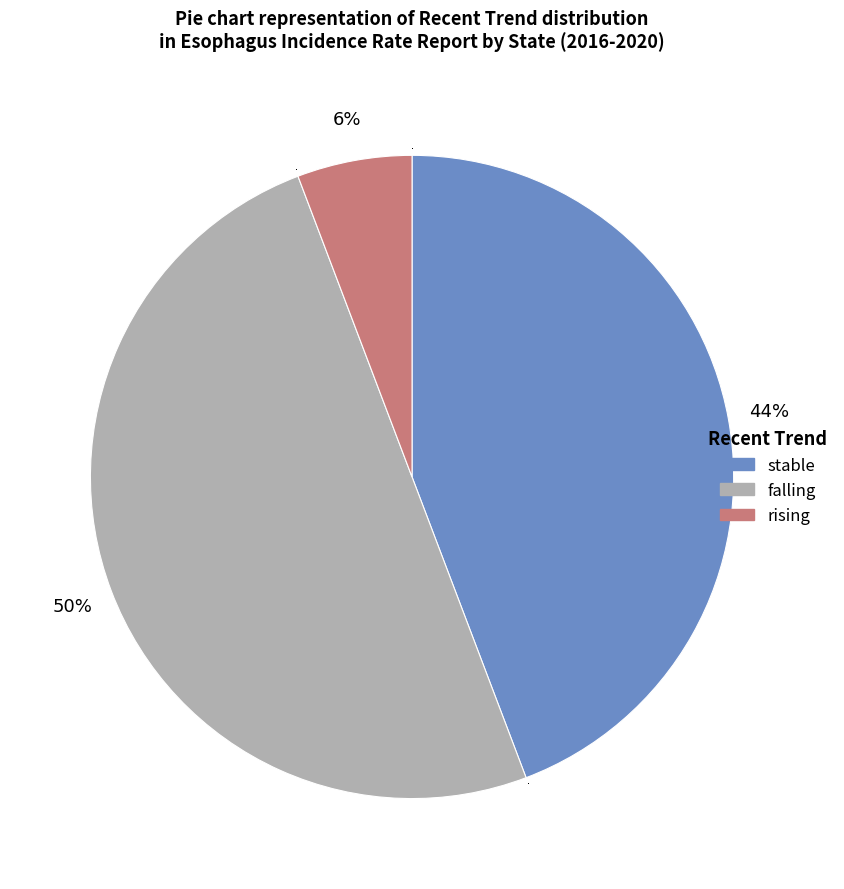

To the nearest percent, what is the combined percentage of falling and stable?

94%